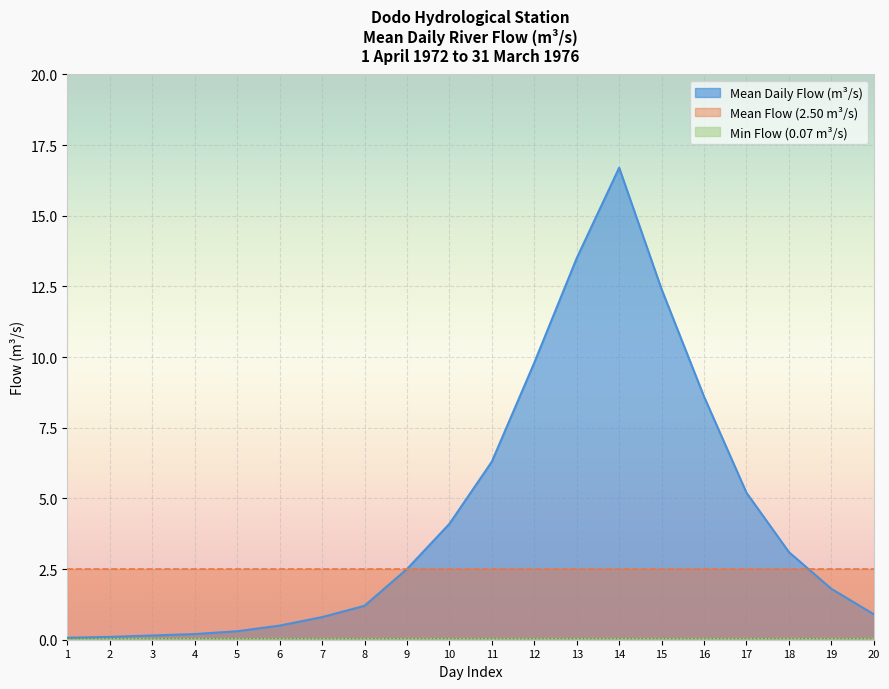

At 17, list the series in order from smallest to largest.

Min Flow, Mean Flow, Mean Daily Flow (m³/s)